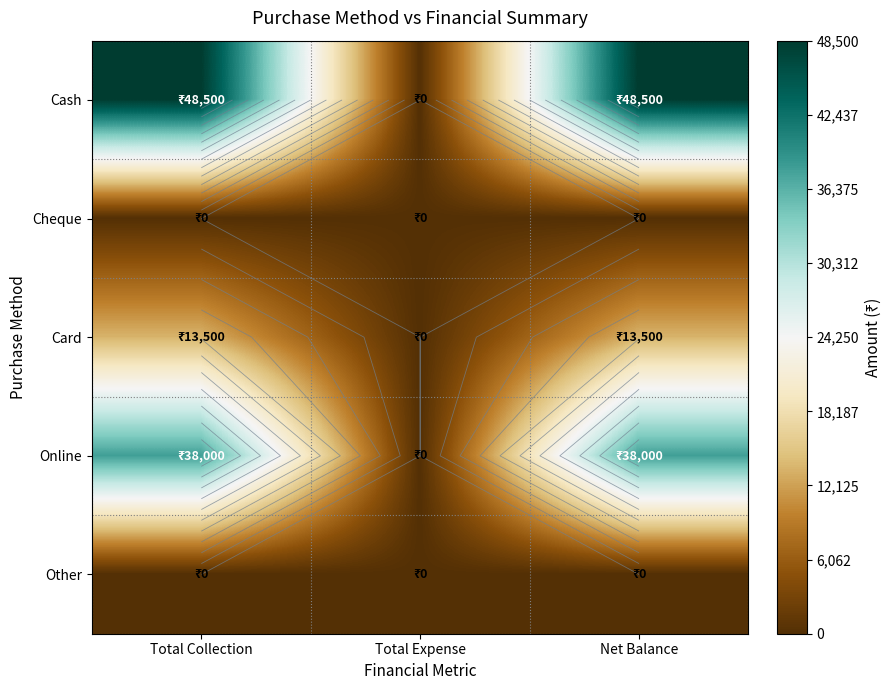

What is the maximum value shown in the chart?

48500